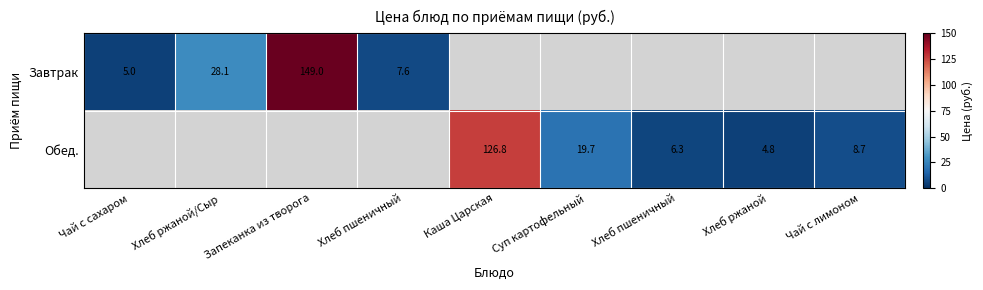

Rank the series by their average value, from highest to lowest.

Завтрак, Обед.